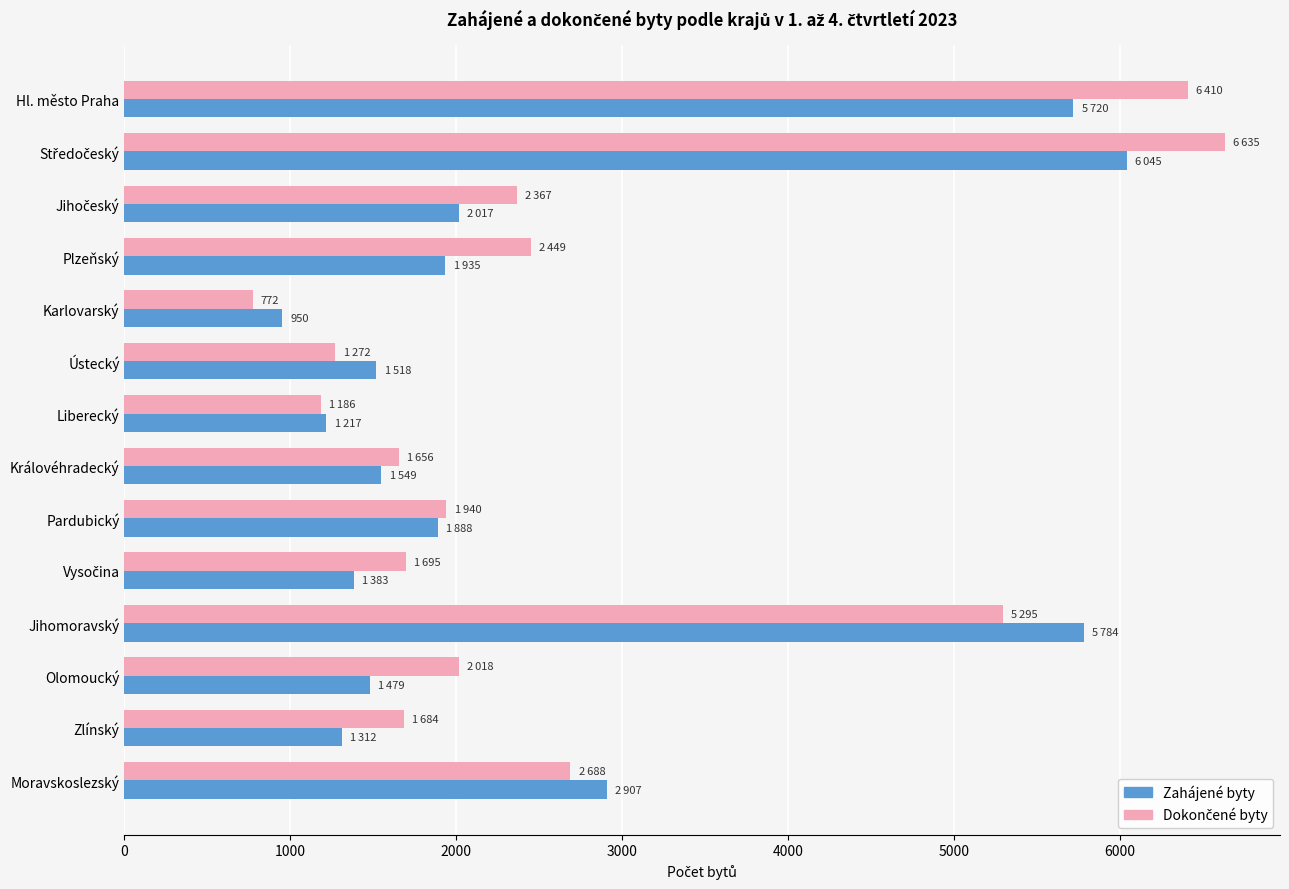

True or false: Zahájené byty has a value of 362 at Zlínský.

False